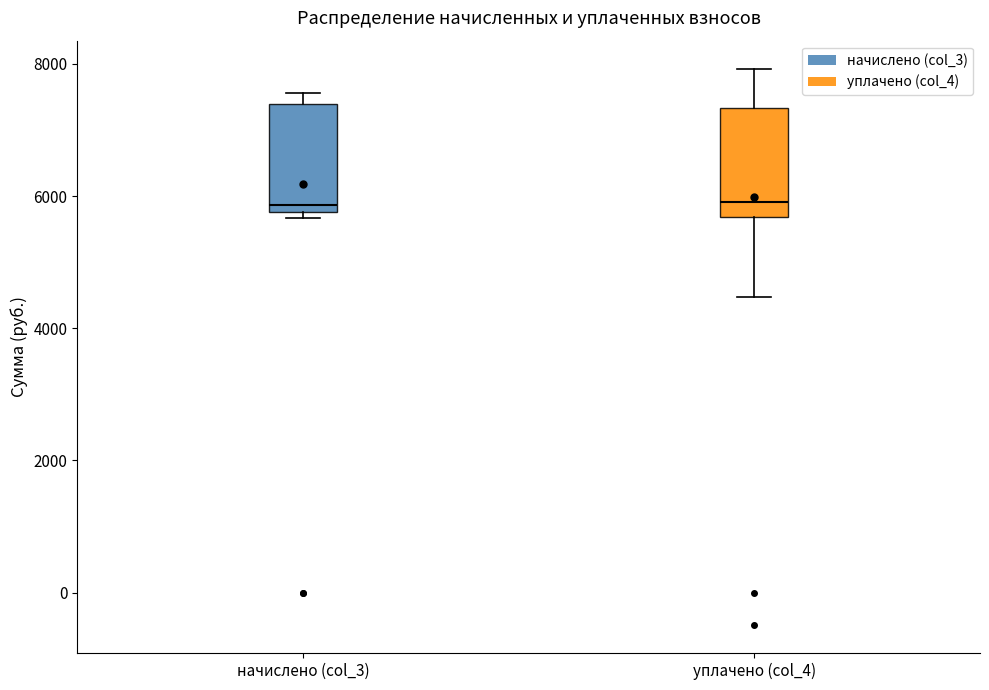

Reading left to right, transcribe this box plot: for each box, give where its median line is, the range the box spans, and where its two whiskers end, as read against the y-axis. The values are not printed on the chart, so give them approximately, as read against the axis.

начислено (col_3): median 5800 (just above the box's lower edge), box 5800 to 7400, whiskers 5600 to 7600
уплачено (col_4): median 6000, box 5600 to 7400, whiskers 4400 to 8000